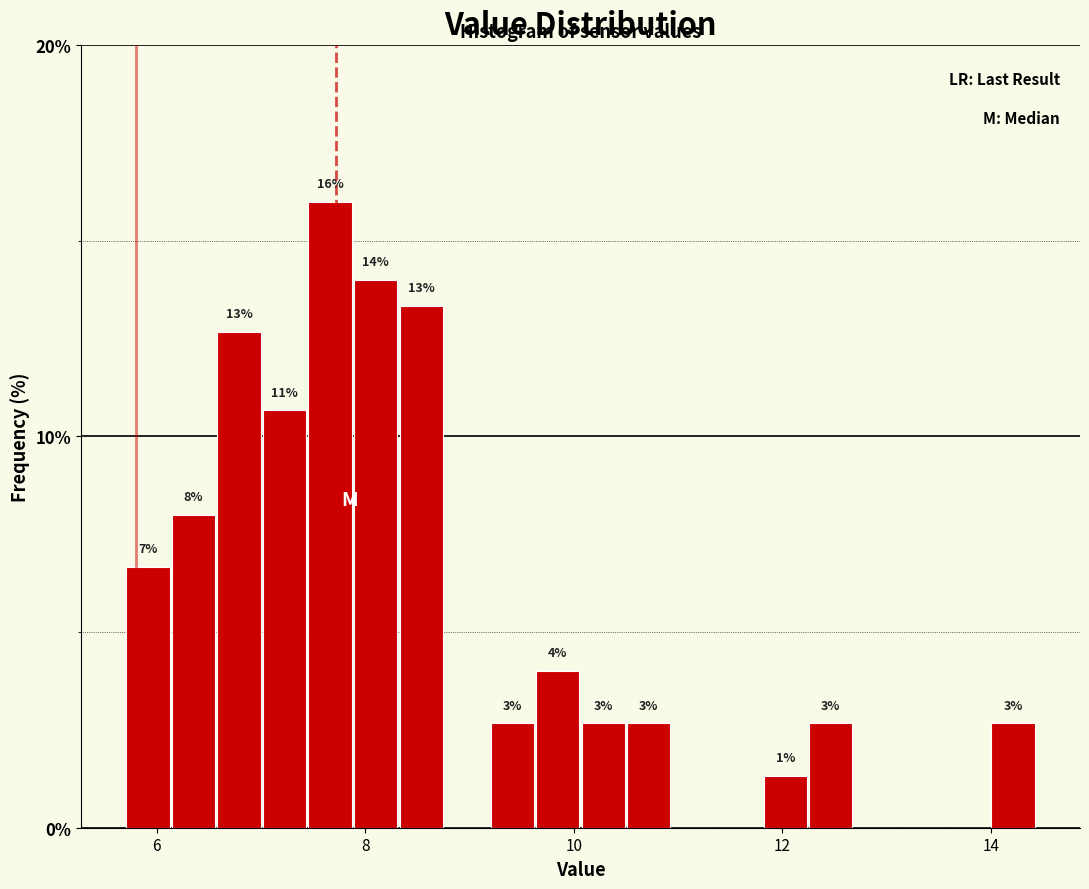

Read against the x-axis, roughly where is the centre of the tallest bar?

7.6